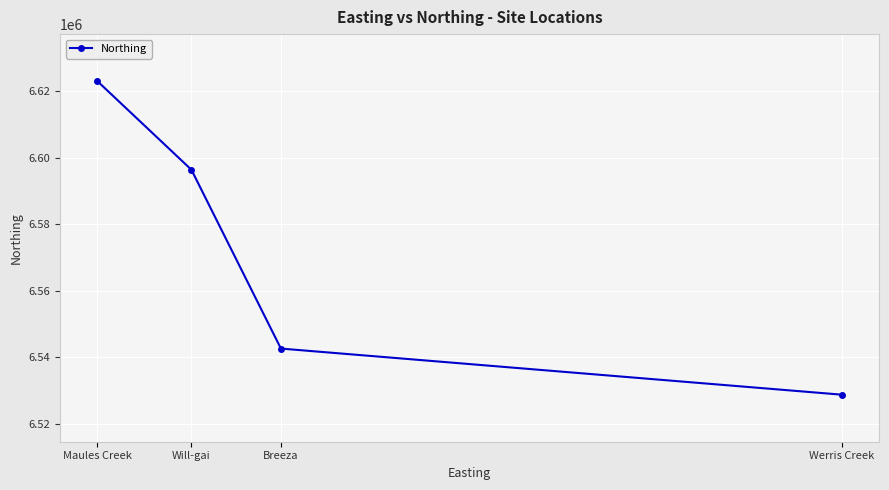

What is the difference between the maximum and minimum values?

94303